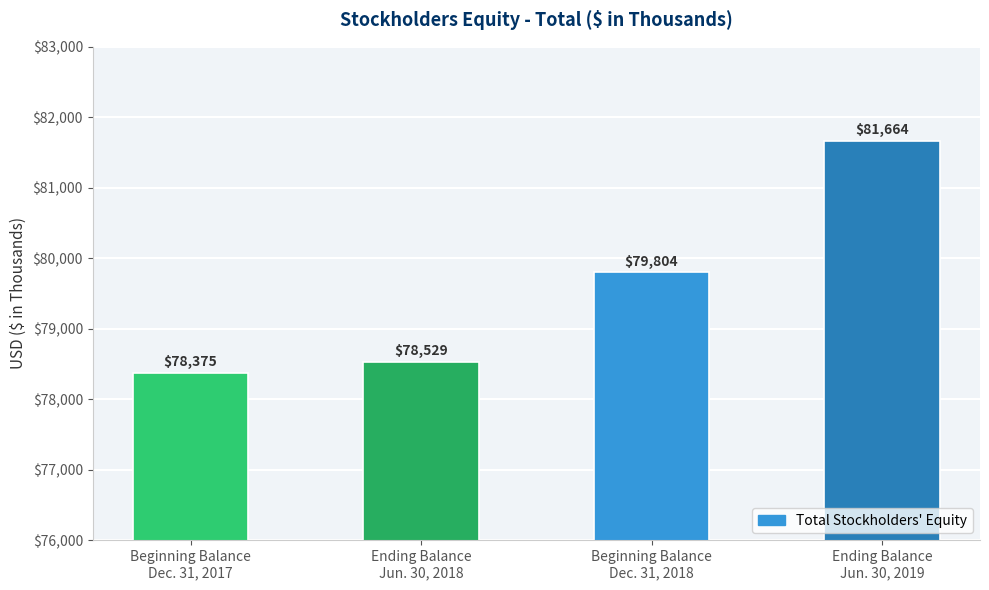

True or false: the data shows 115020 at Beginning Balance
Dec. 31, 2018.

False